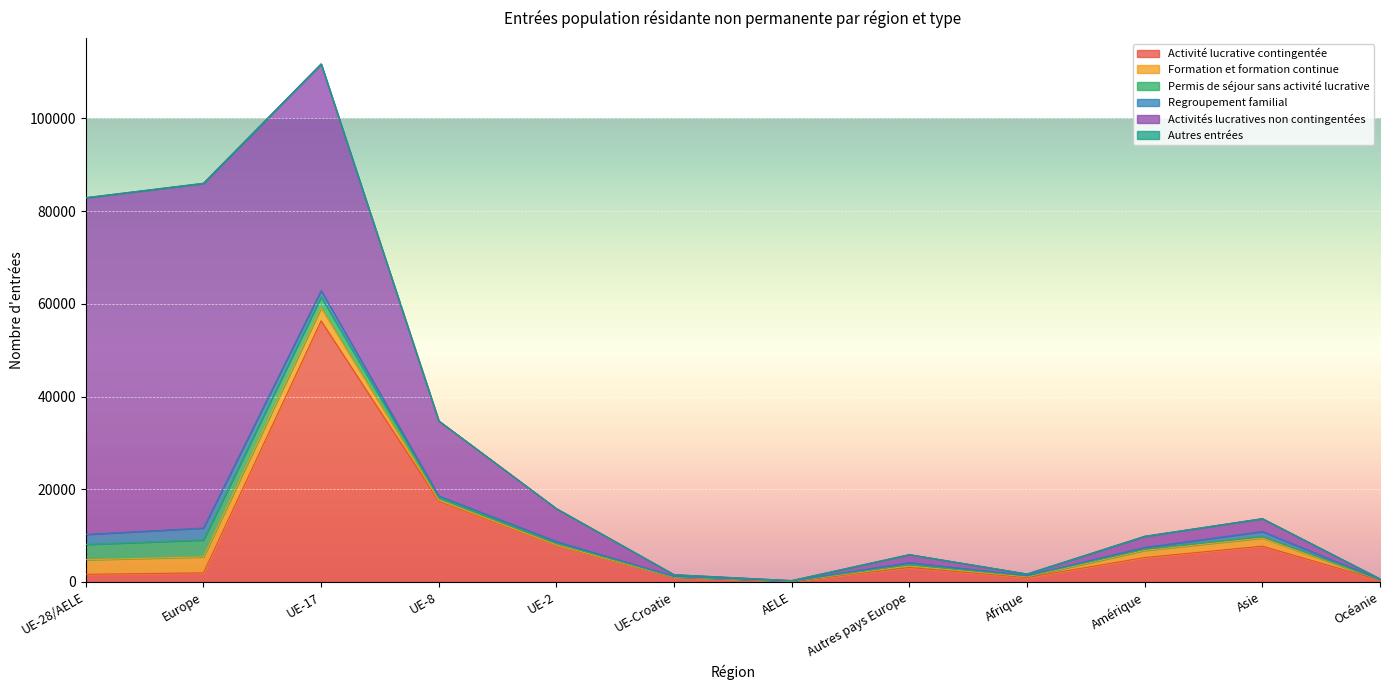

What is the difference between the maximum and minimum values in the Formation et formation continue series?

3449